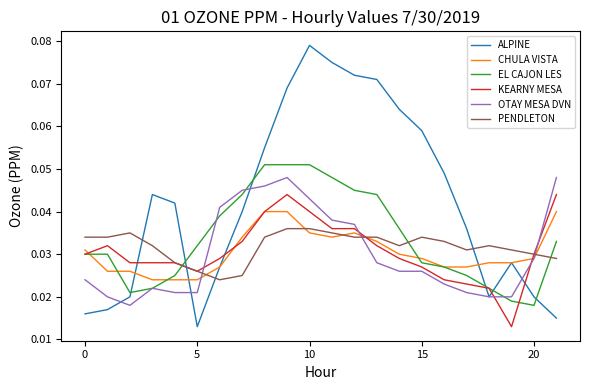

Which series has the widest spread of values?

ALPINE